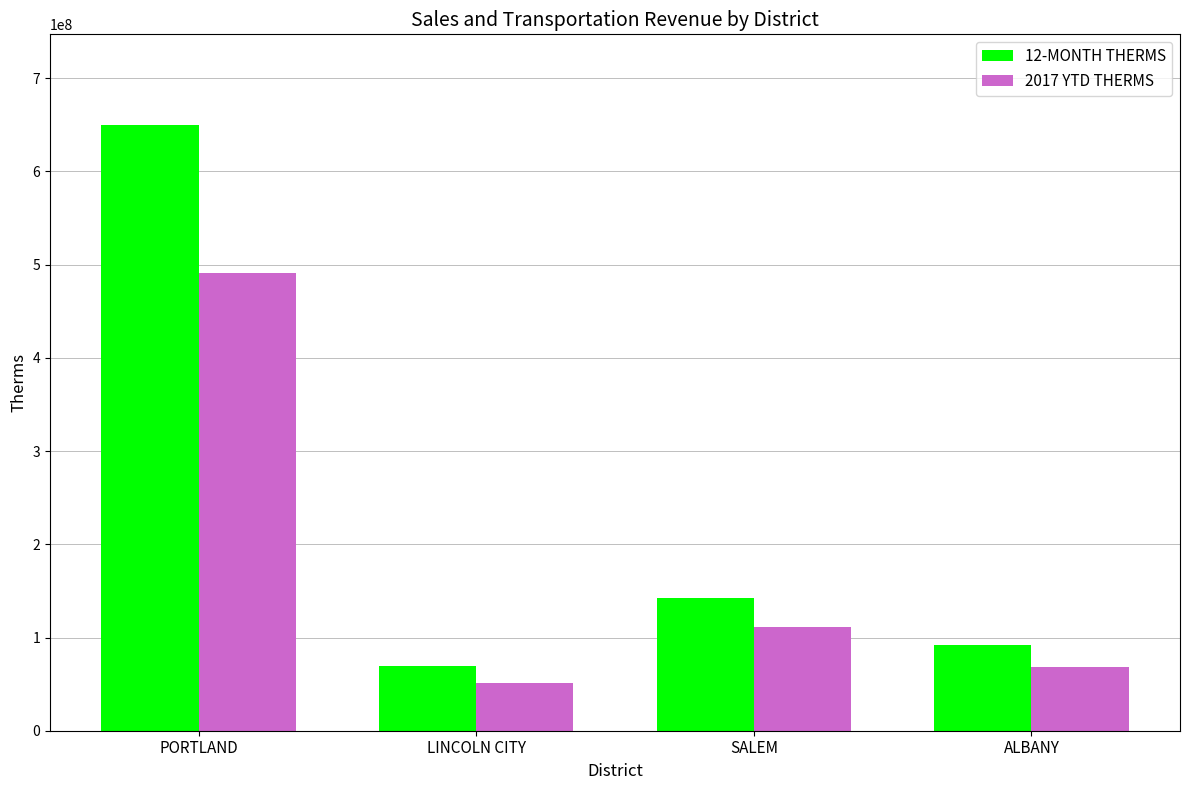

The value of 12-MONTH THERMS at LINCOLN CITY is 68940999. True or false?

True